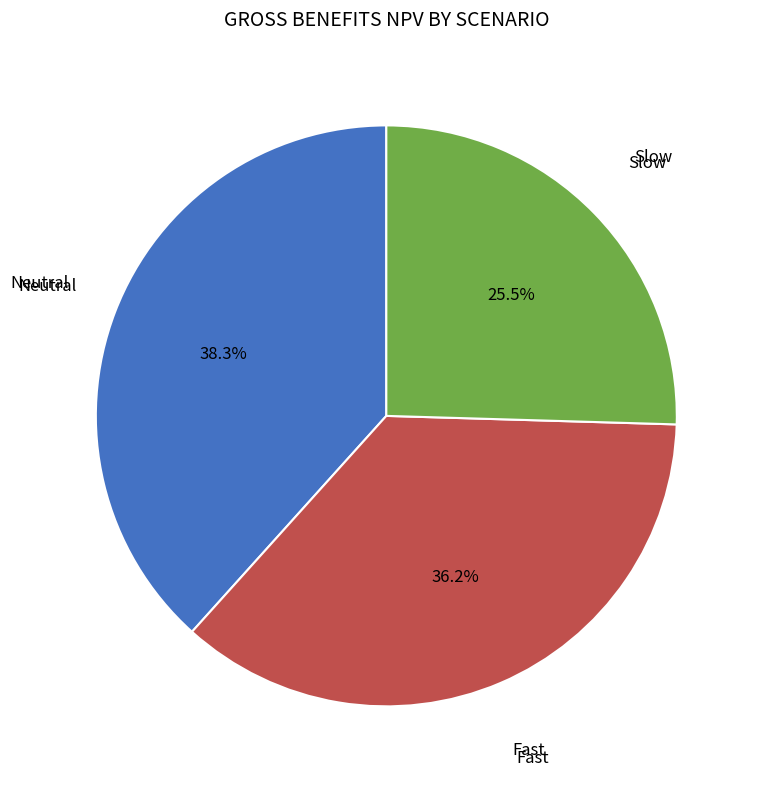

Is there a majority slice in this chart?

No